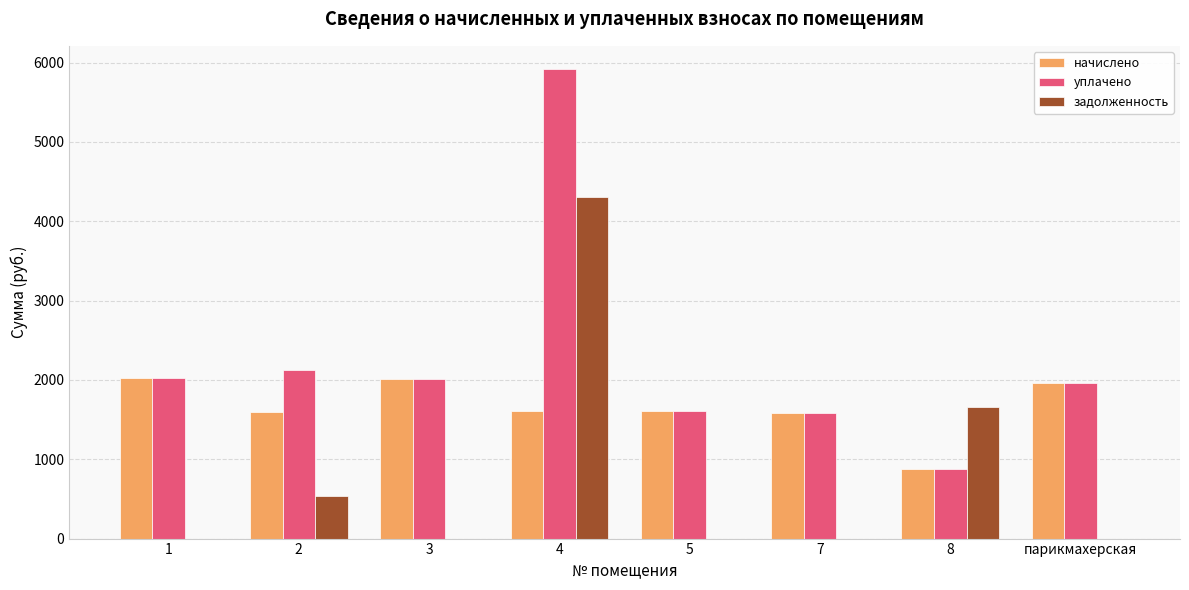

Between 8 and парикмахерская, which series saw the biggest shift?

задолженность